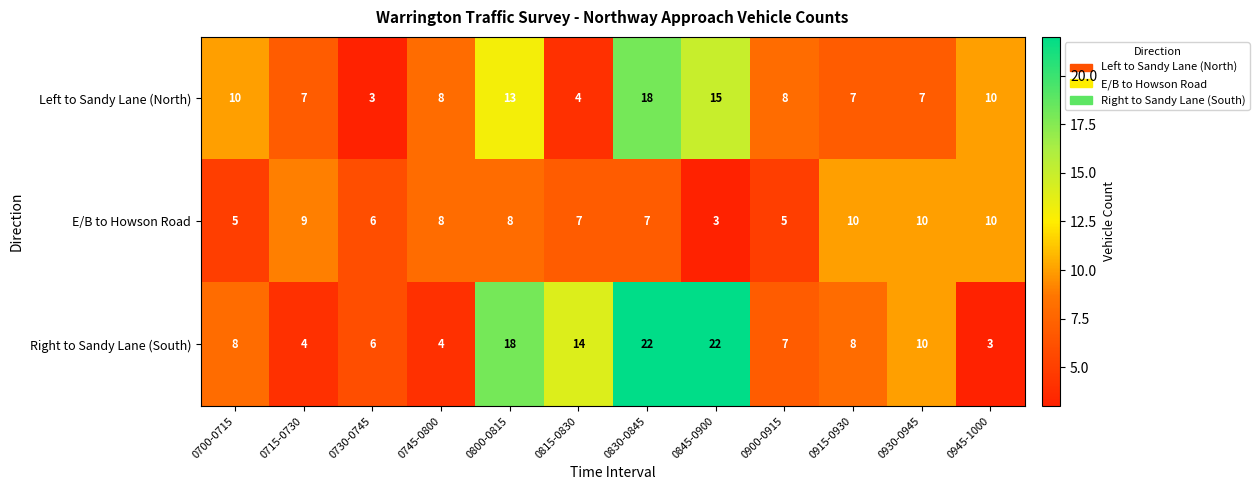

What is the maximum value shown in the chart?

22